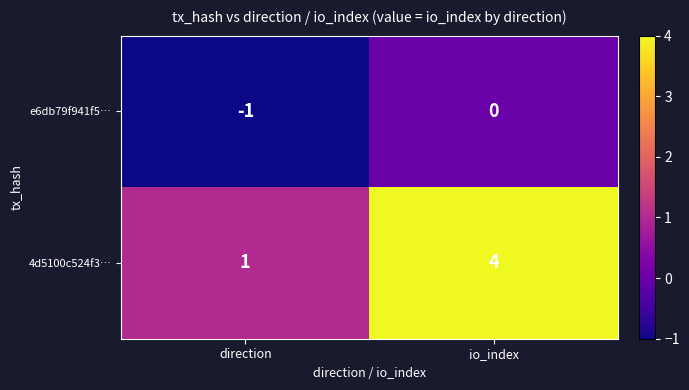

What is the greatest value displayed?

4